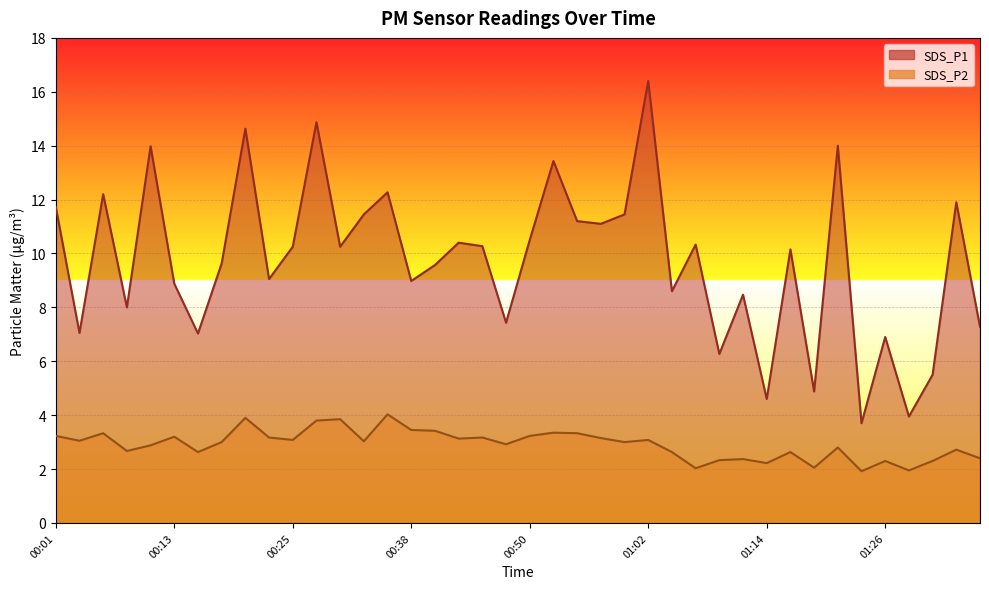

True or false: SDS_P1 and SDS_P2 intersect in this chart.

False